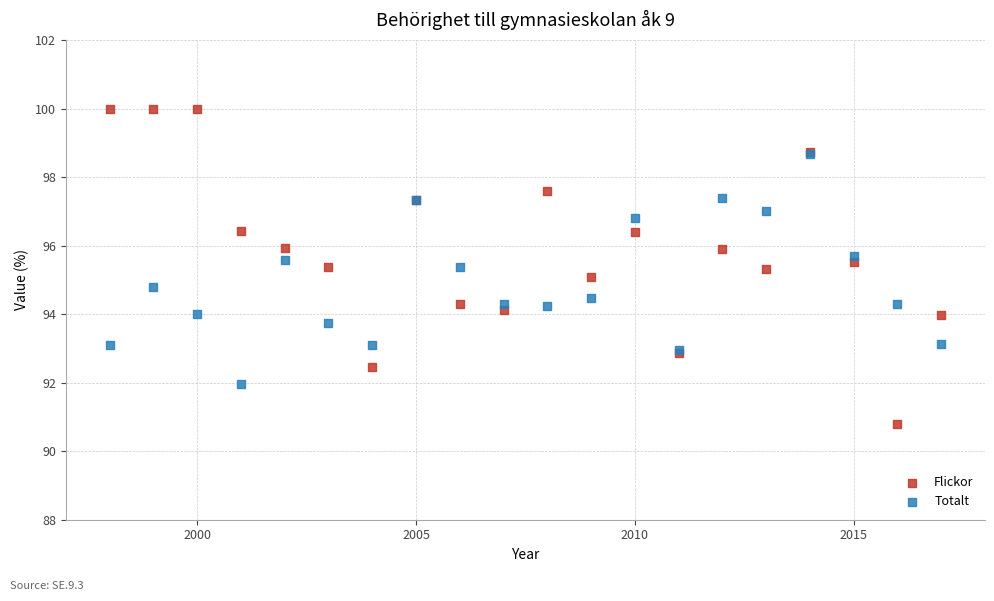

What are all the series names shown in the legend?

Flickor, Totalt